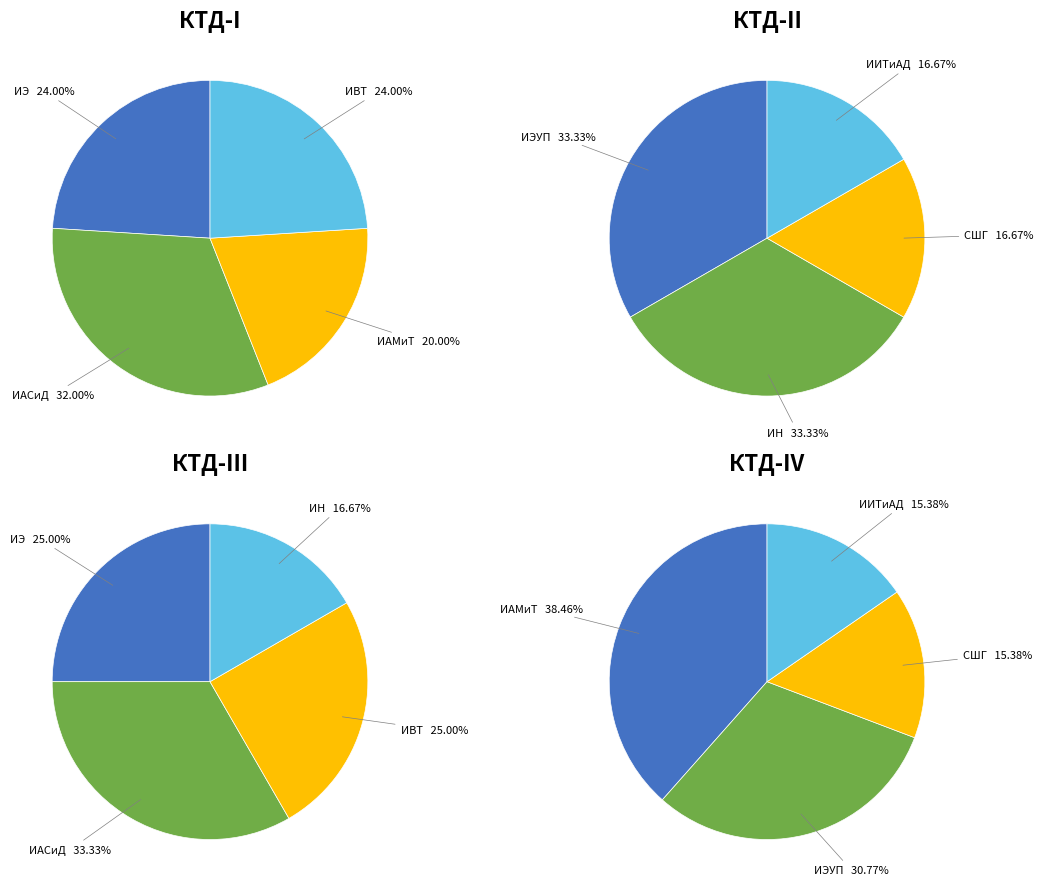

Is it true that ИАСиД is 28% of the pie?

False